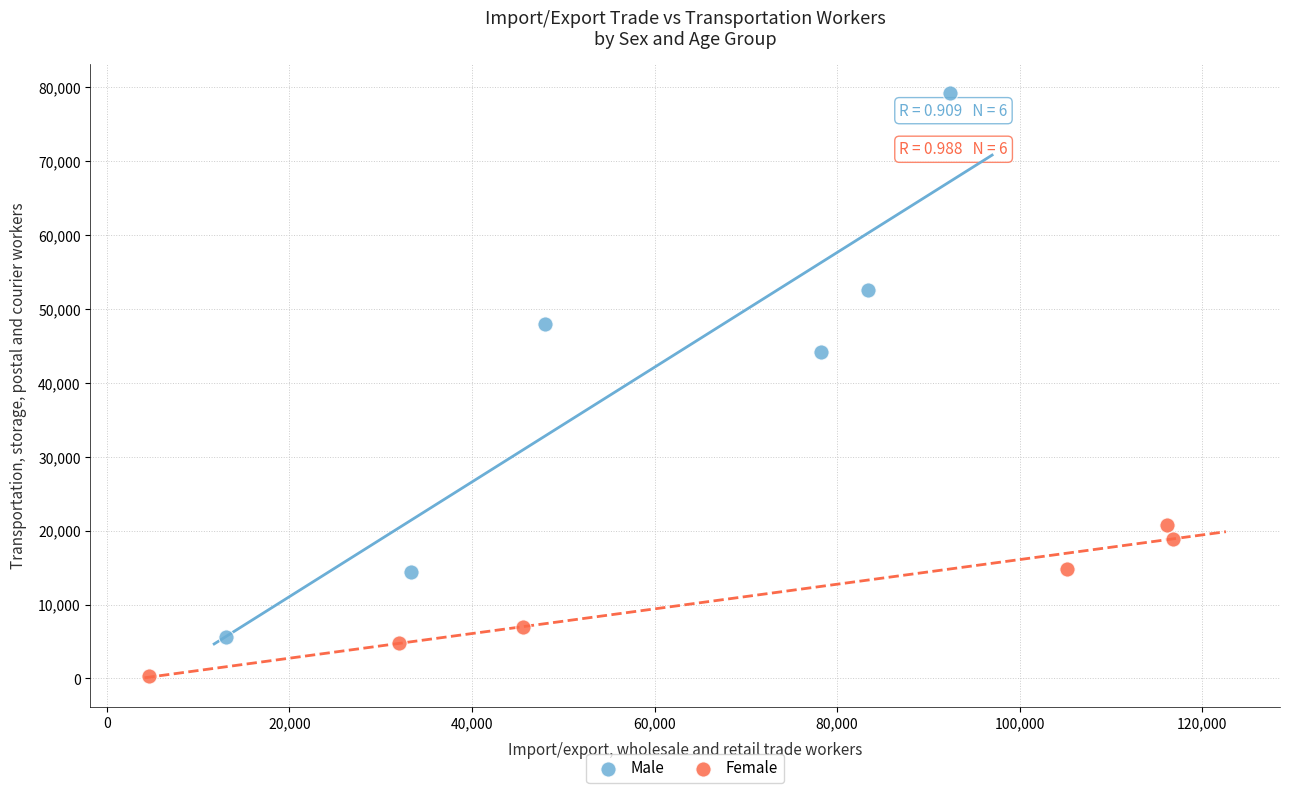

Which series has the widest spread of Y values?

Male